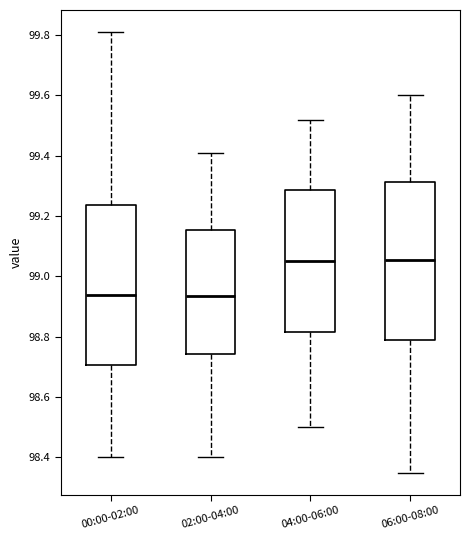

Reading left to right, transcribe this box plot: for each box, give where its median line is, the range the box spans, and where its two whiskers end, as read against the y-axis. The values are not printed on the chart, so give them approximately, as read against the axis.

00:00-02:00: median 98.94, box 98.70 to 99.24, whiskers 98.40 to 99.82
02:00-04:00: median 98.94, box 98.74 to 99.16, whiskers 98.40 to 99.42
04:00-06:00: median 99.06, box 98.82 to 99.28, whiskers 98.50 to 99.52
06:00-08:00: median 99.06, box 98.80 to 99.32, whiskers 98.36 to 99.60